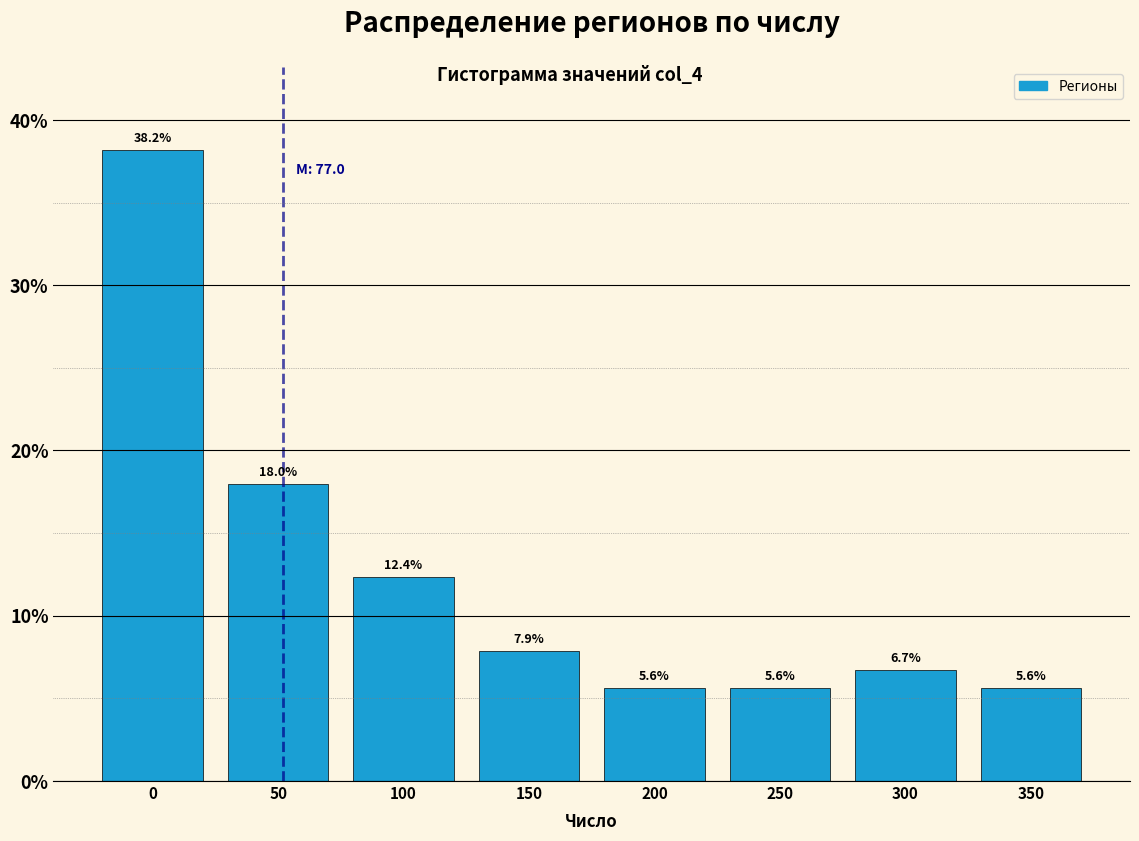

Reading left to right, list all the values displayed in this chart.

38.2	18.0	12.4	7.9	5.6	5.6	6.7	5.6